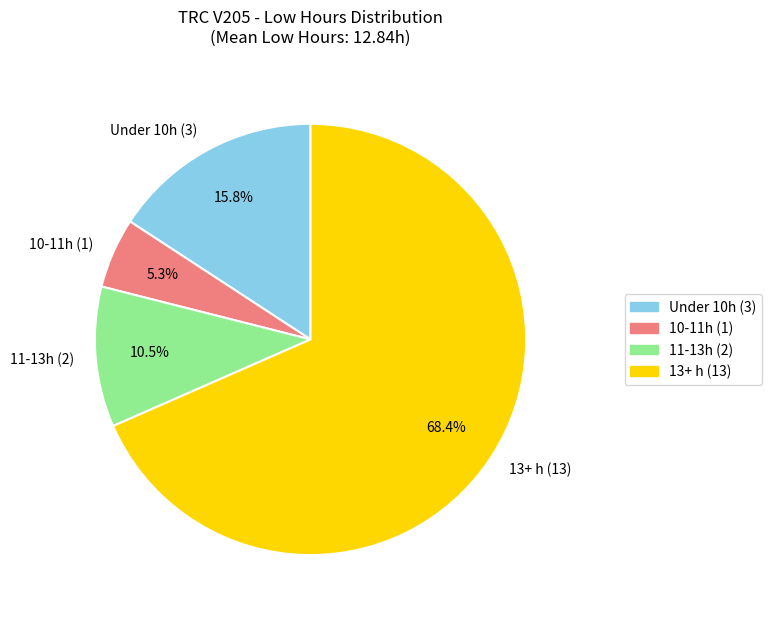

Is the sum of 11-13h (2) and Under 10h (3) greater than half?

No